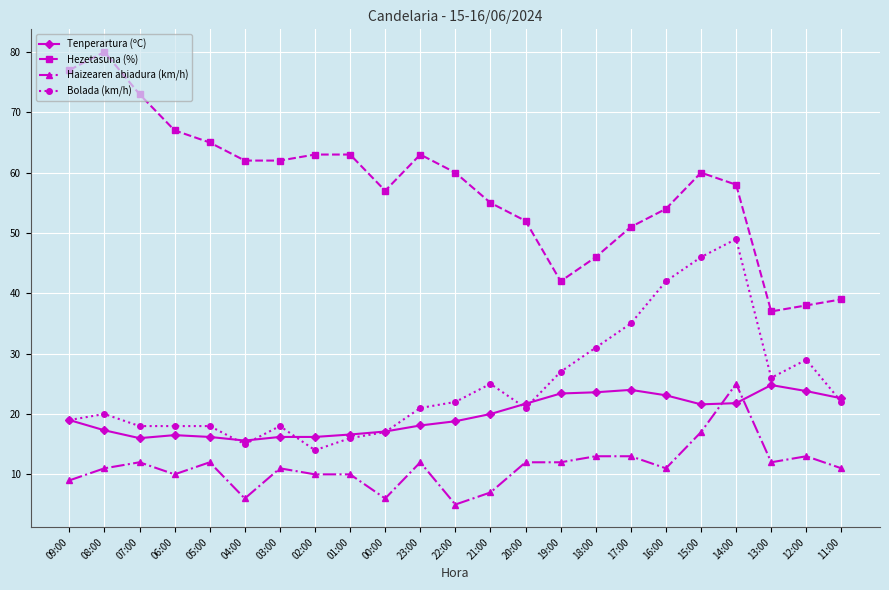

Which series has the widest spread of values?

Hezetasuna (%)